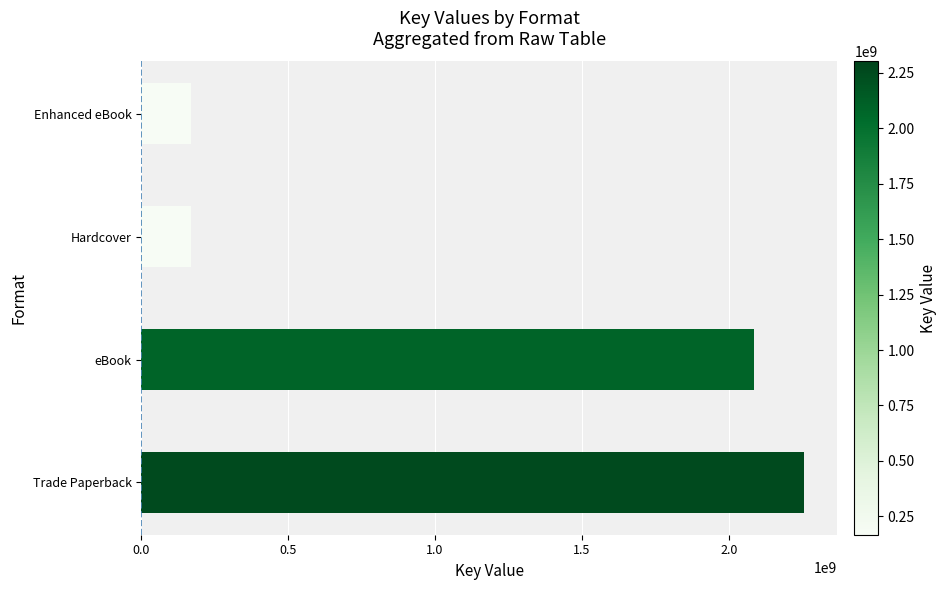

How many values are below 2085830049?

2